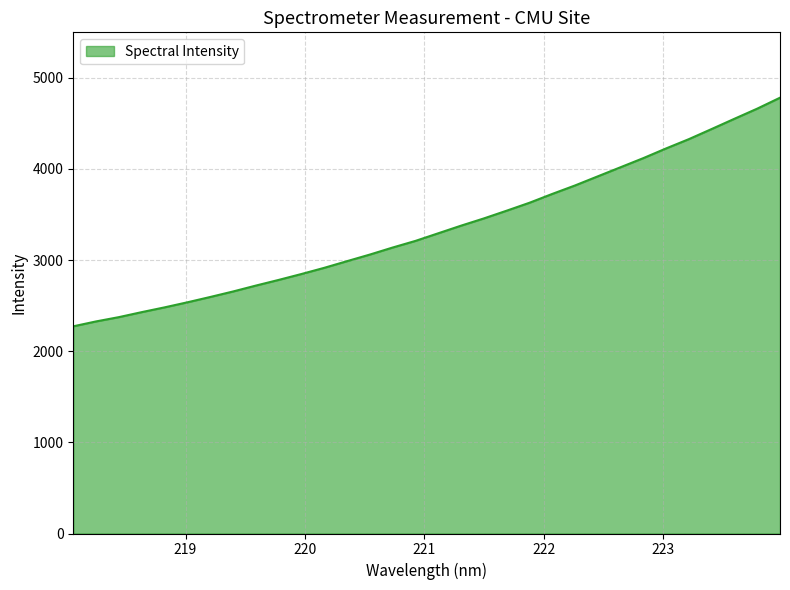

Count the number of values greater than 3293.

16